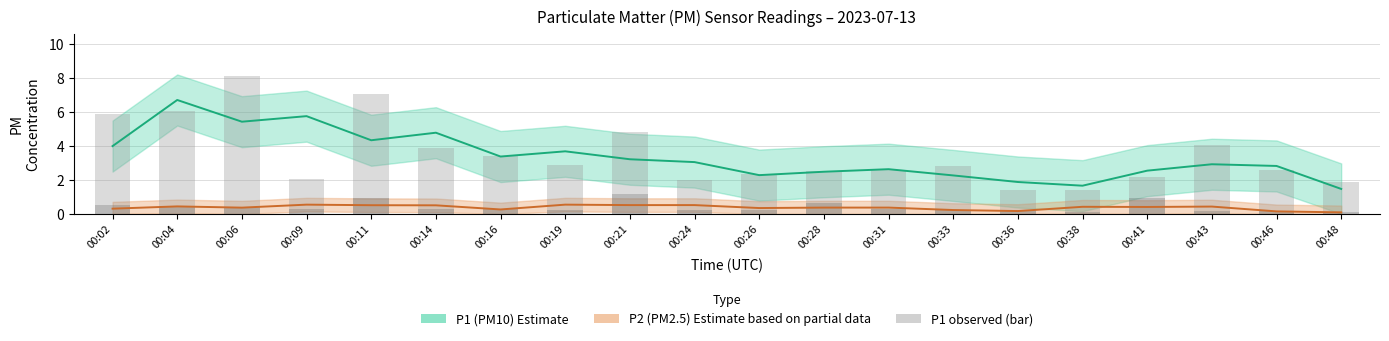

At which label does P1 observed first exceed 2?

00:02